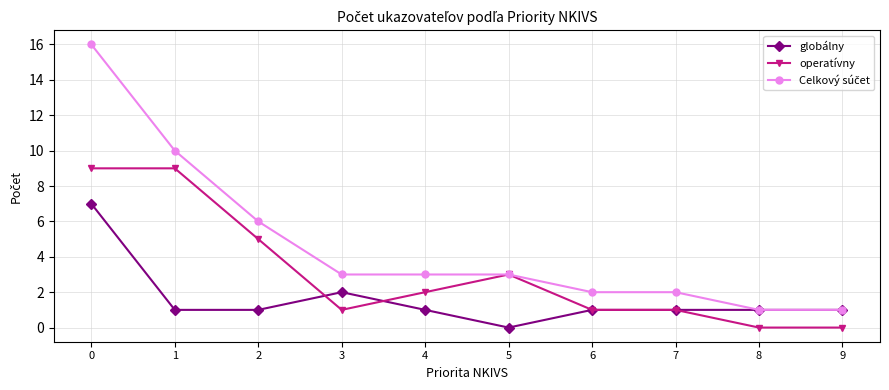

What is the value of the globálny point at the 9th from the left?

1